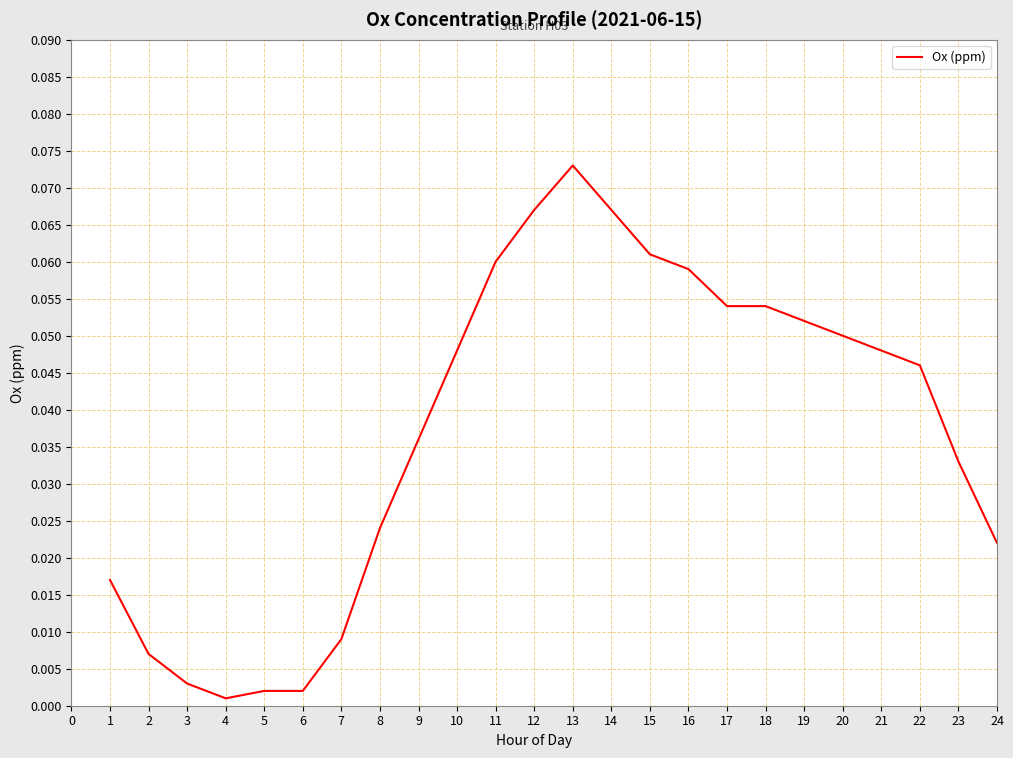

Which label corresponds to the largest value in the chart?

13